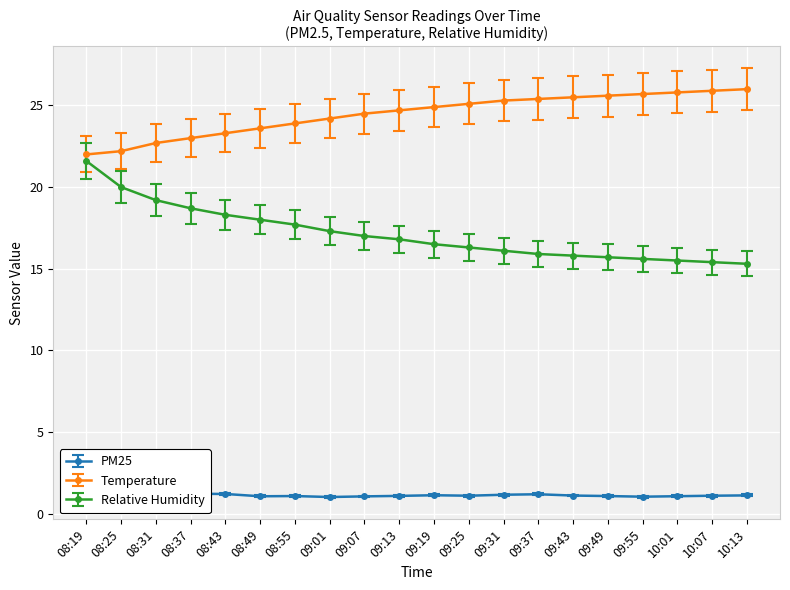

Reading left to right, list all the values displayed in this chart.

PM25: 1.4	1.4	1.2	1.2	1.2	1.1	1.1	1.0	1.1	1.1	1.1	1.1	1.1	1.2	1.1	1.1	1.0	1.1	1.1	1.1
Temperature: 22.0	22.2	22.7	23.0	23.3	23.6	23.9	24.2	24.5	24.7	24.9	25.1	25.3	25.4	25.5	25.6	25.7	25.8	25.9	26.0
Relative Humidity: 21.6	20.0	19.2	18.7	18.3	18.0	17.7	17.3	17.0	16.8	16.5	16.3	16.1	15.9	15.8	15.7	15.6	15.5	15.4	15.3